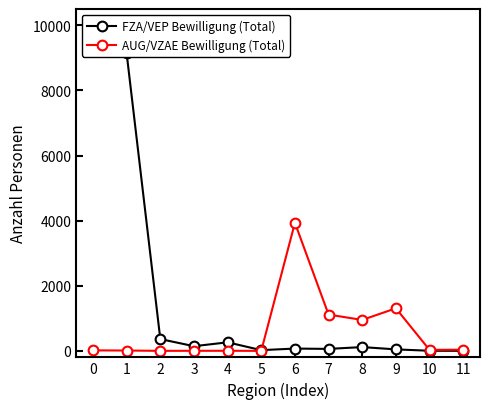

What is the difference between the highest and lowest values at 0?

9908